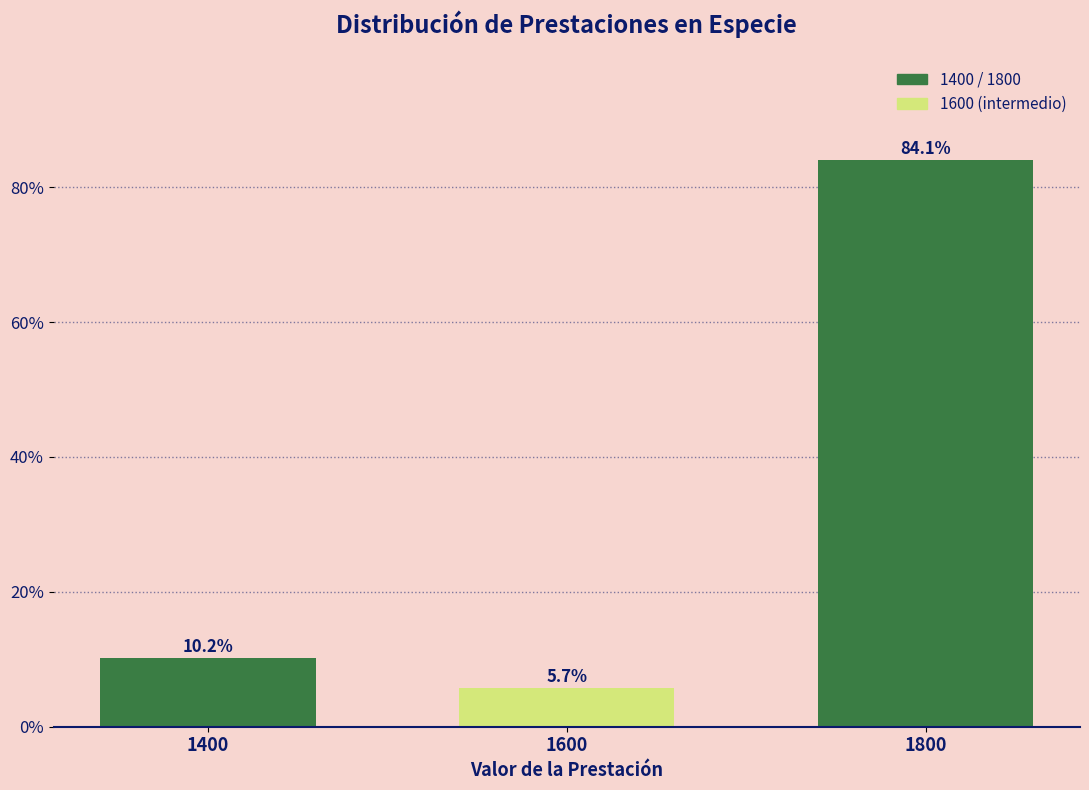

Reading left to right, transcribe all the data shown in this chart.

1400=10.2	1600=5.7	1800=84.1